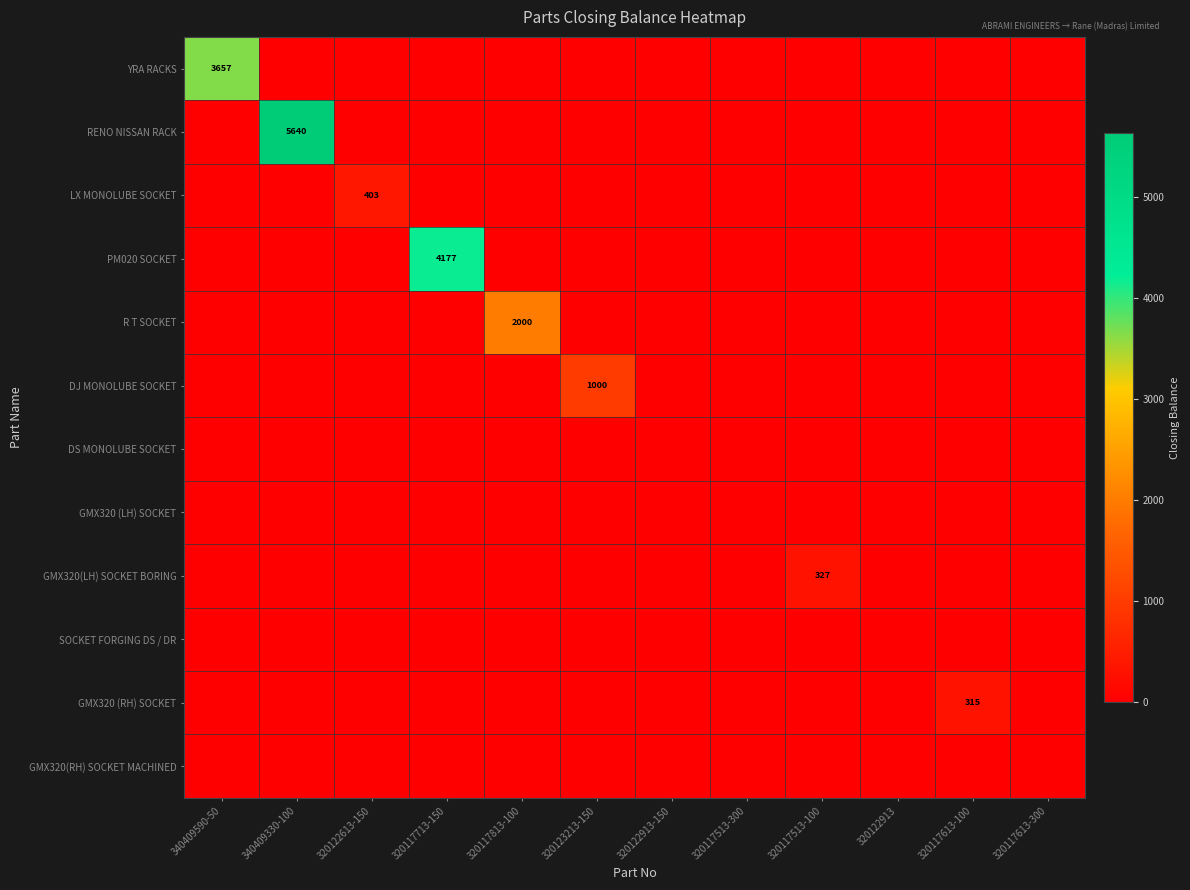

At how many categories does at least one series exceed 4114?

2